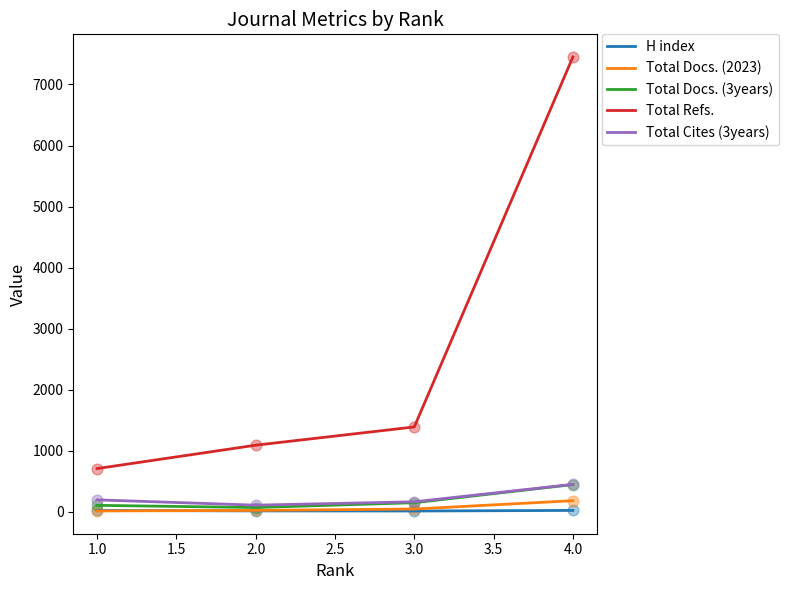

Is the value of H index at 1.0 greater than the value of Total Refs. at 1.0?

No